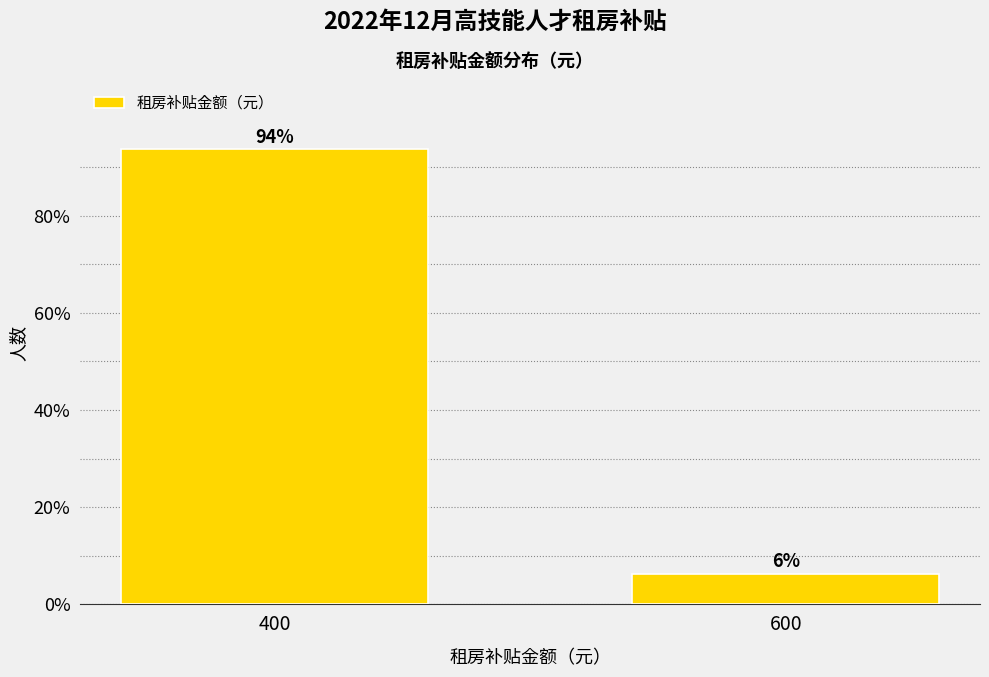

What is the approximate value at 400?

93.7